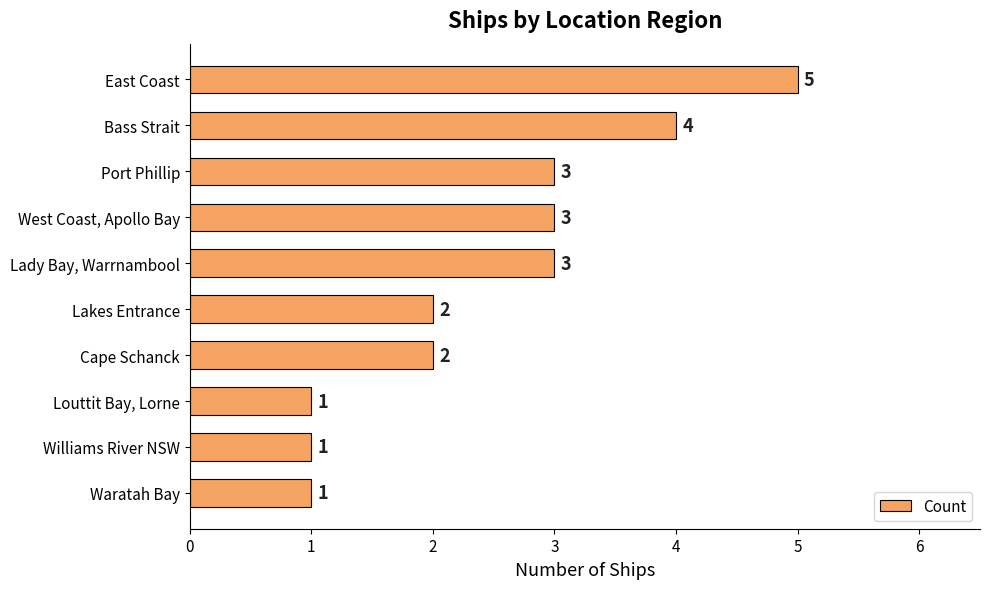

The chart shows a value of 3 at Port Phillip. True or false?

True